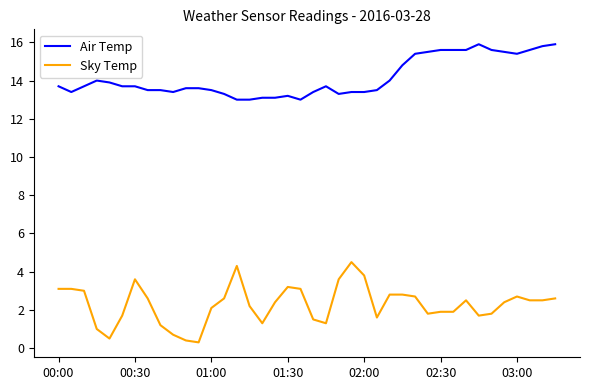

What is the difference between the maximum and minimum values in the Sky Temp series?

4.2